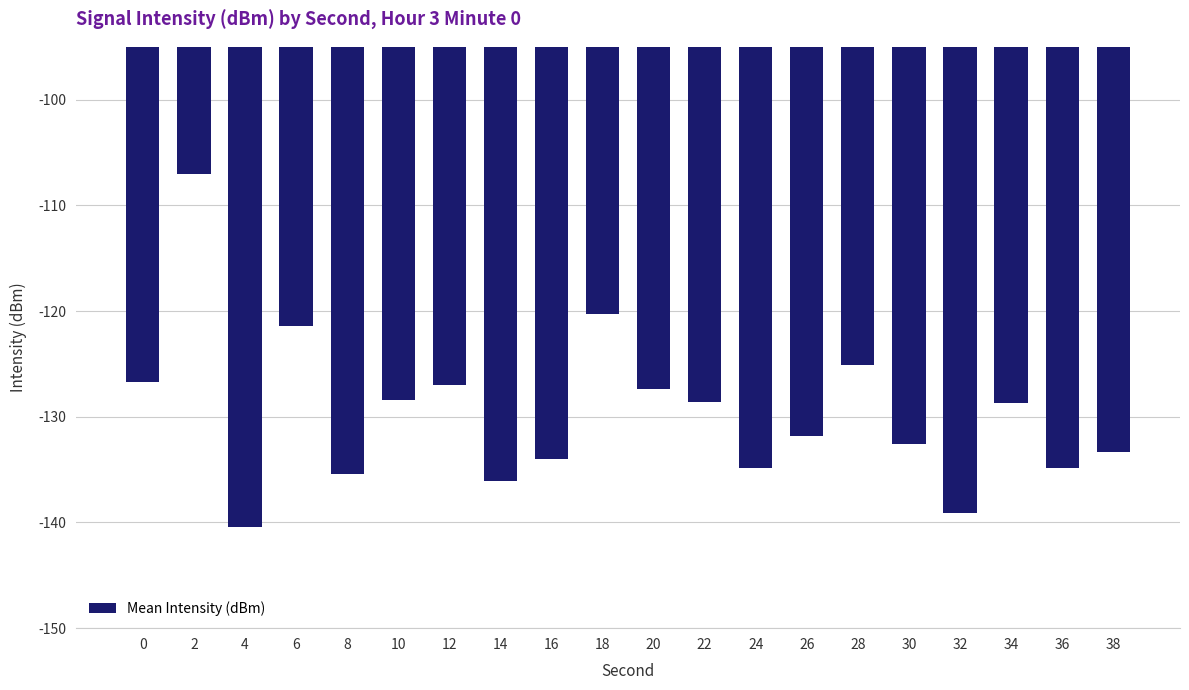

At which label is the value closest to -123?

6